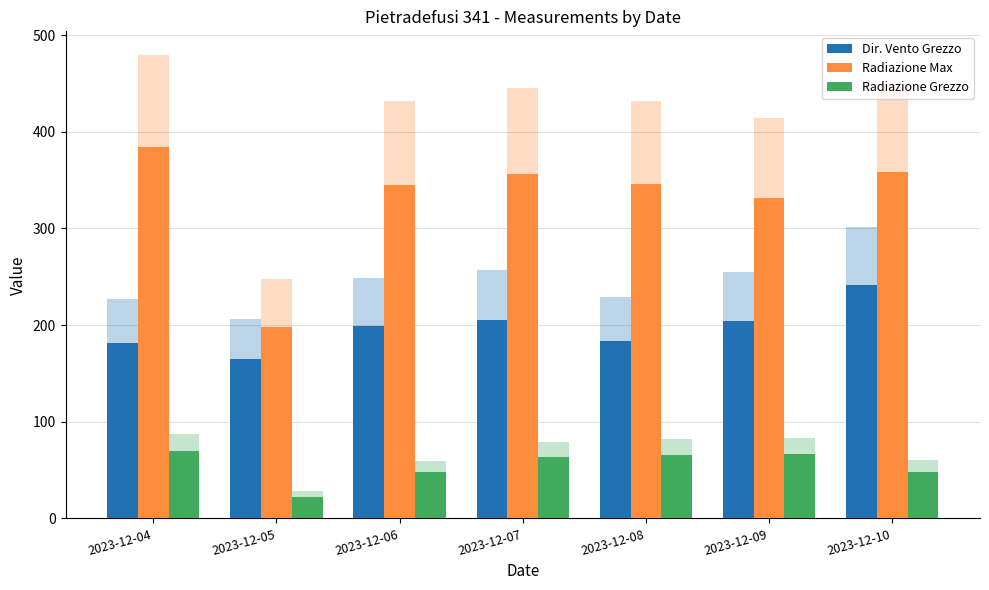

Does the chart contain any negative values?

No